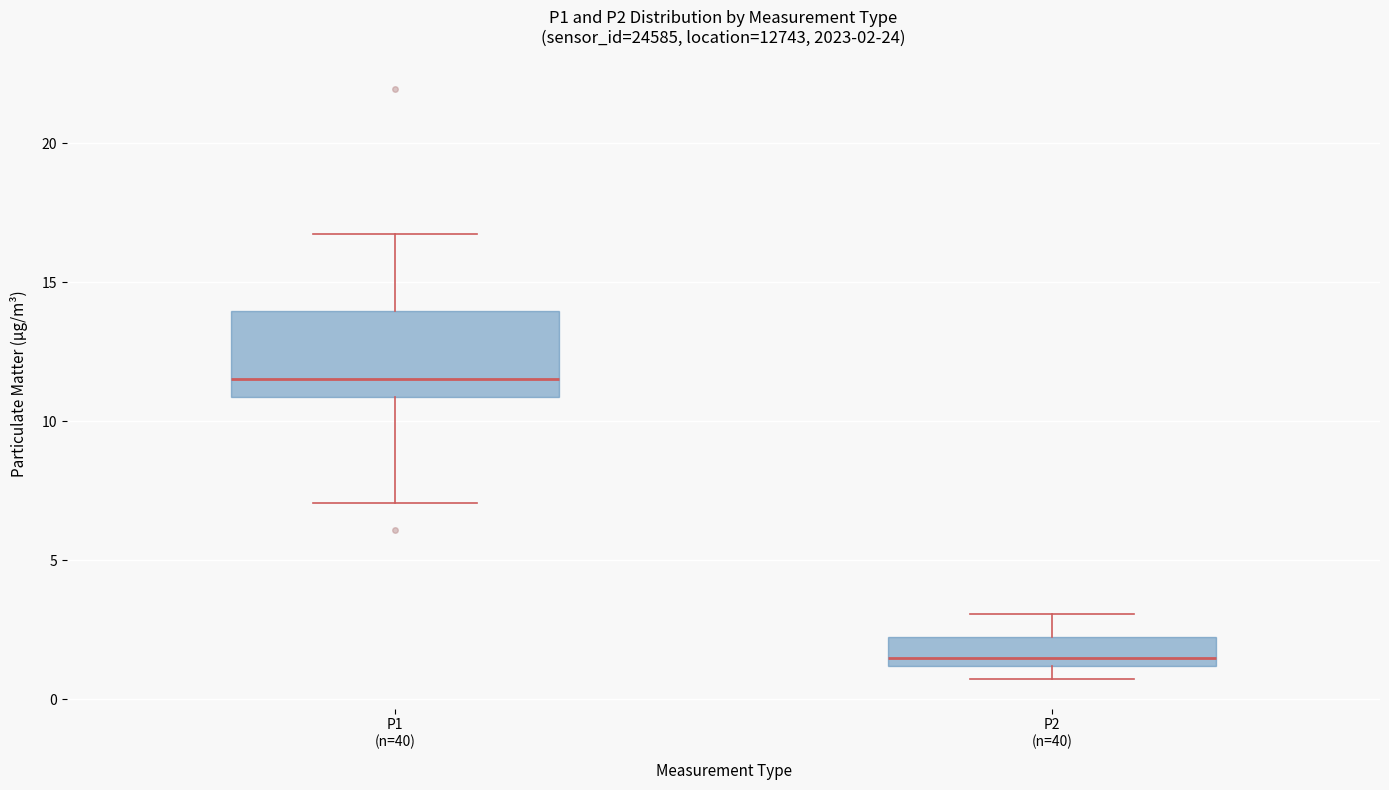

Which box is the tallest, from its lower edge to its upper edge?

P1 (n=40)